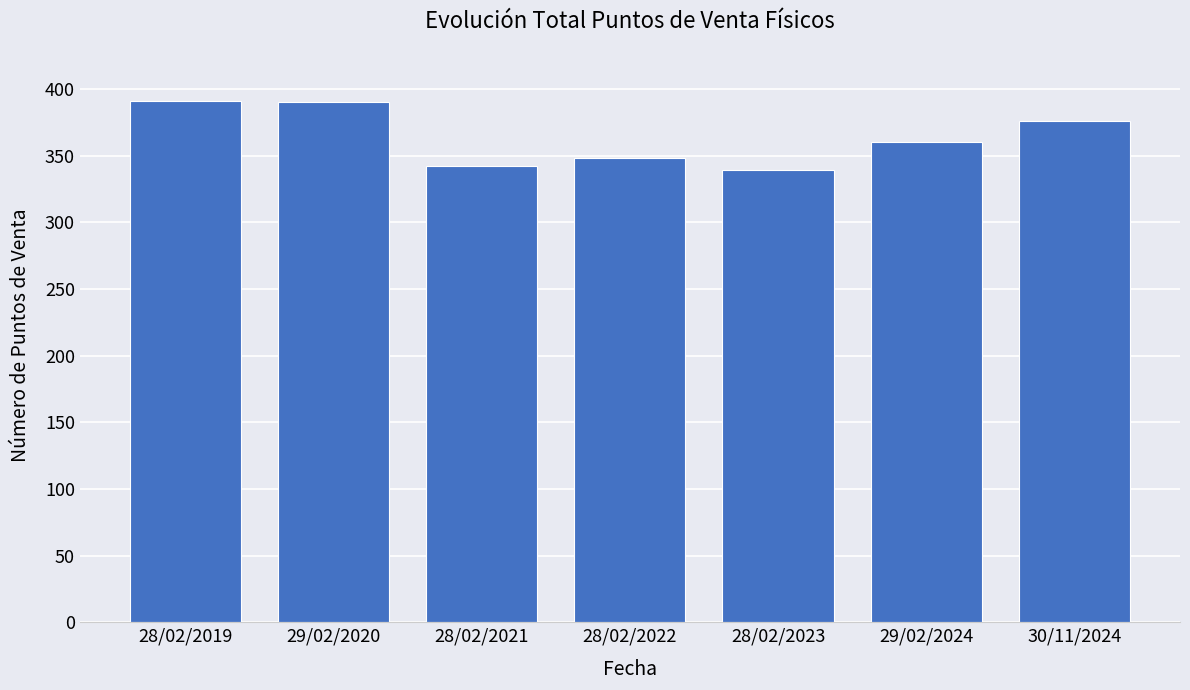

What is the label of the 4th bar from the right?

28/02/2022